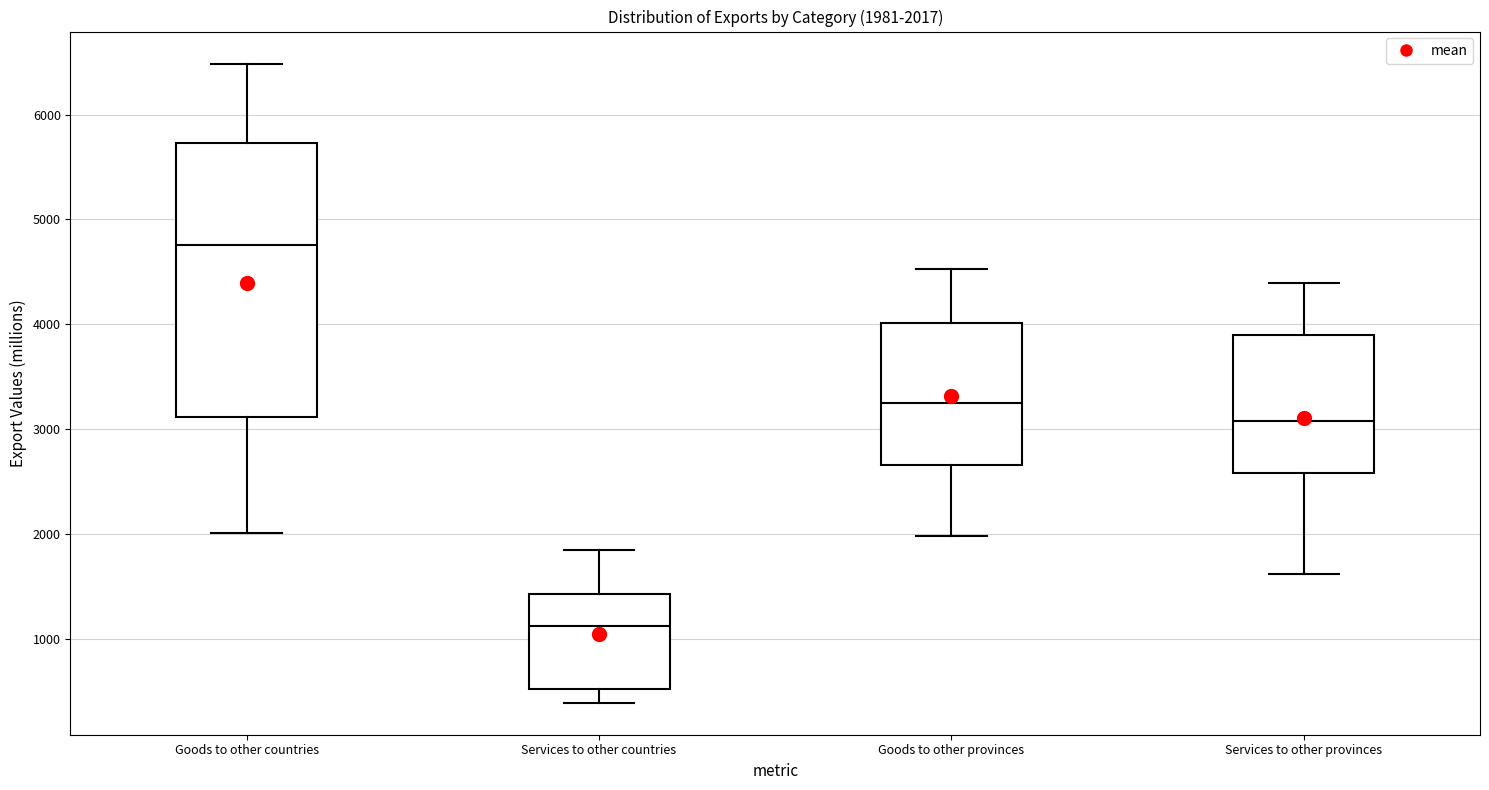

Which box's median line is the highest?

Goods to other countries